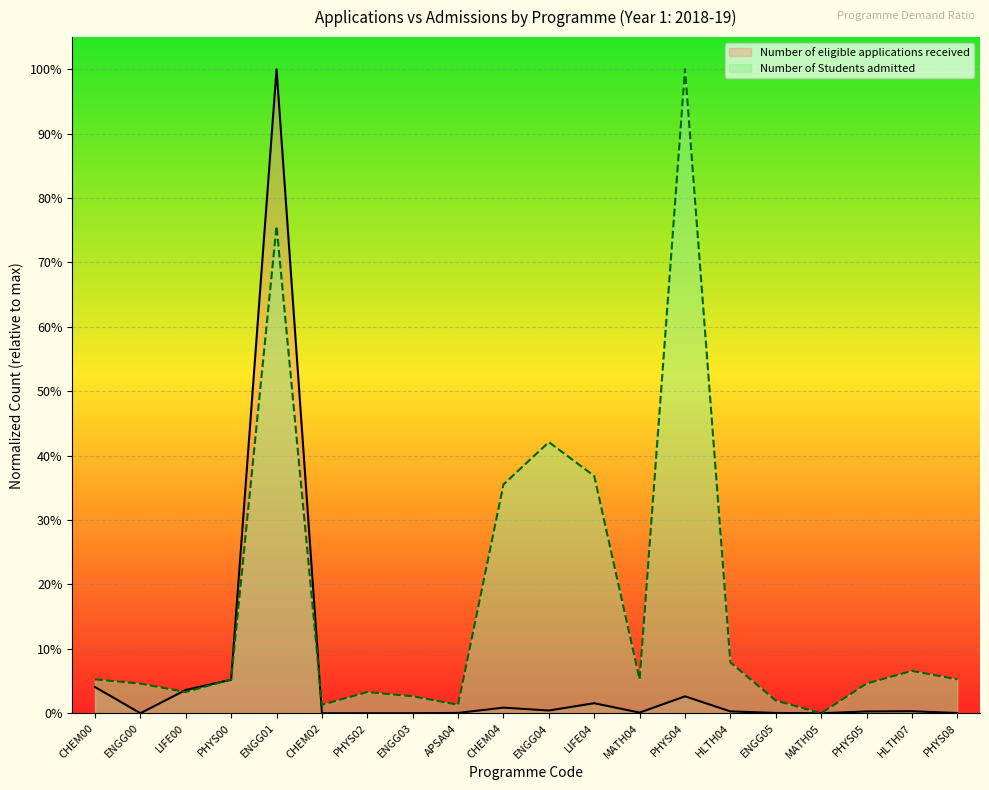

What is the difference between the highest and lowest values at MATH04?

0.1